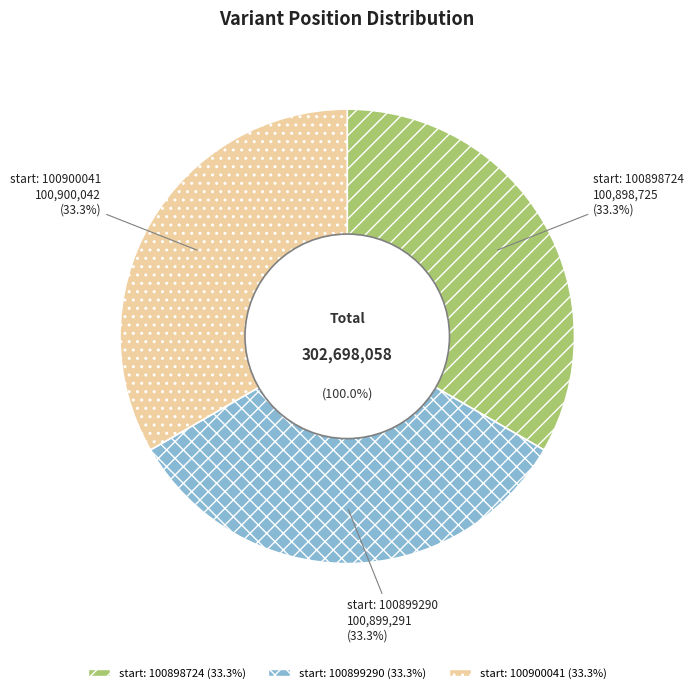

What is the change in value from 100898724 to 100899290?

+566